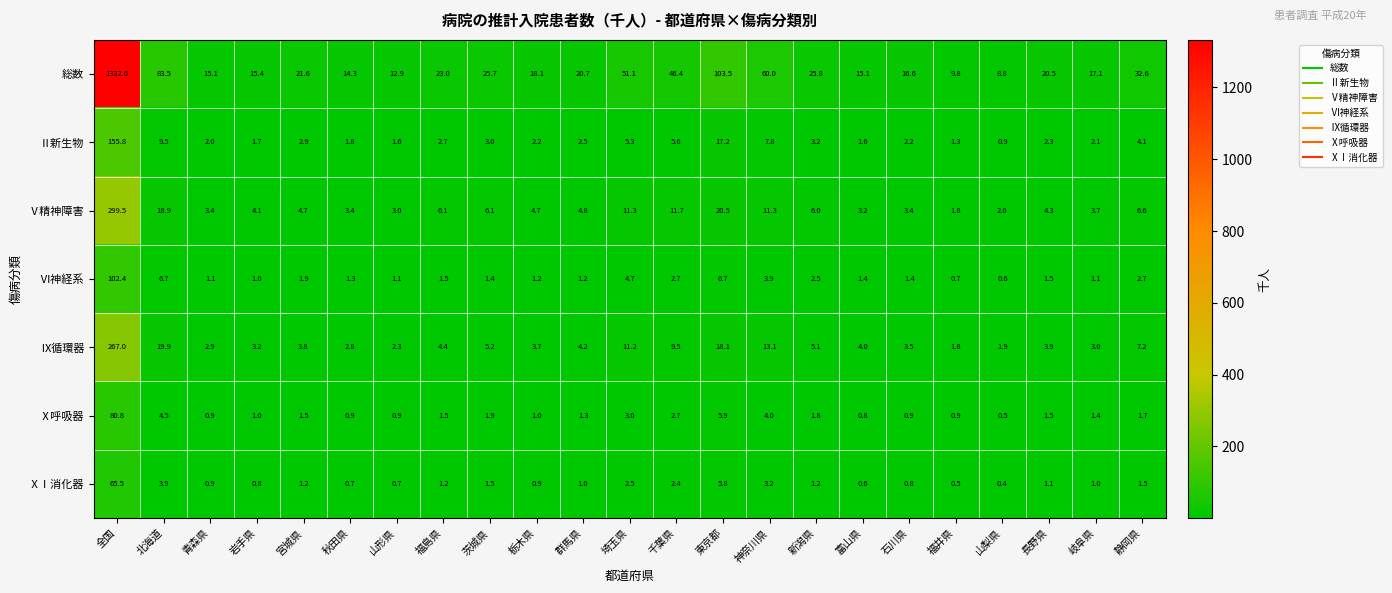

At 秋田県, list the series in order from largest to smallest.

総数, Ⅴ精神障害, Ⅸ循環器, Ⅱ新生物, Ⅵ神経系, Ⅹ呼吸器, ⅩⅠ消化器